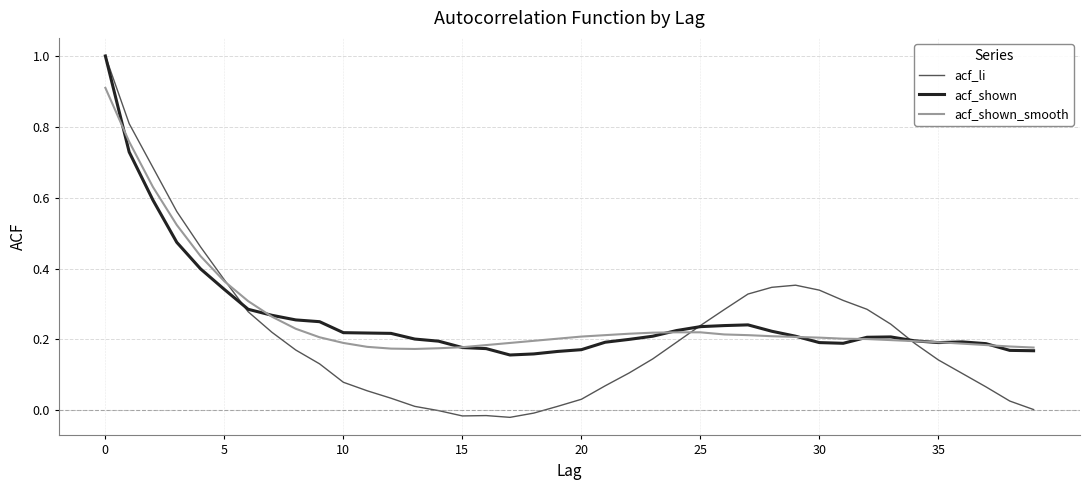

At how many categories does at least one series exceed 0?

40